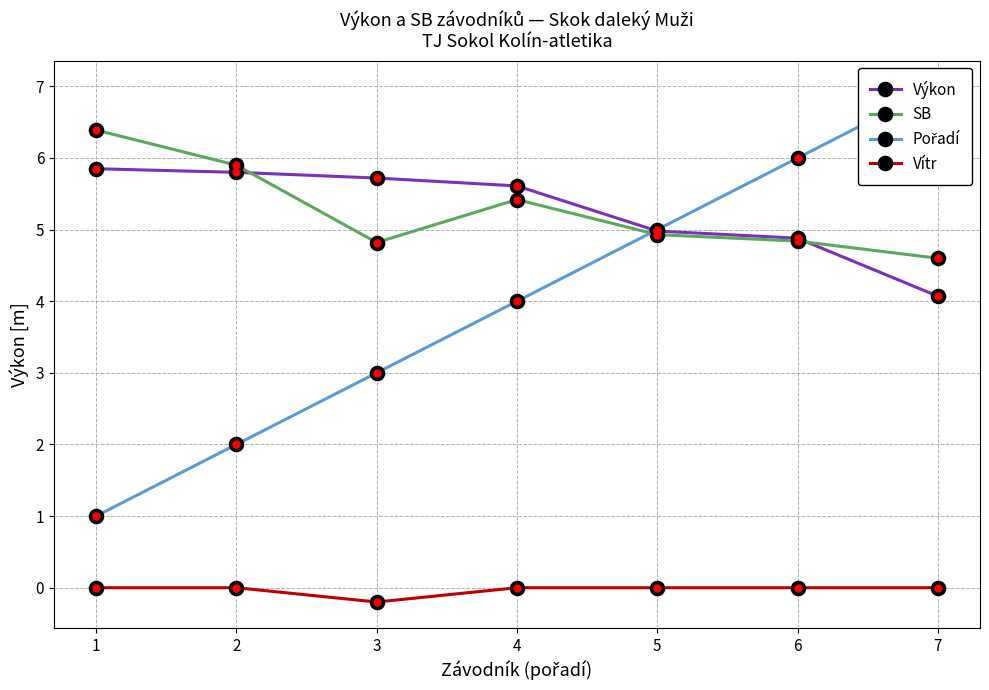

What is the sum of all Výkon values?

36.9